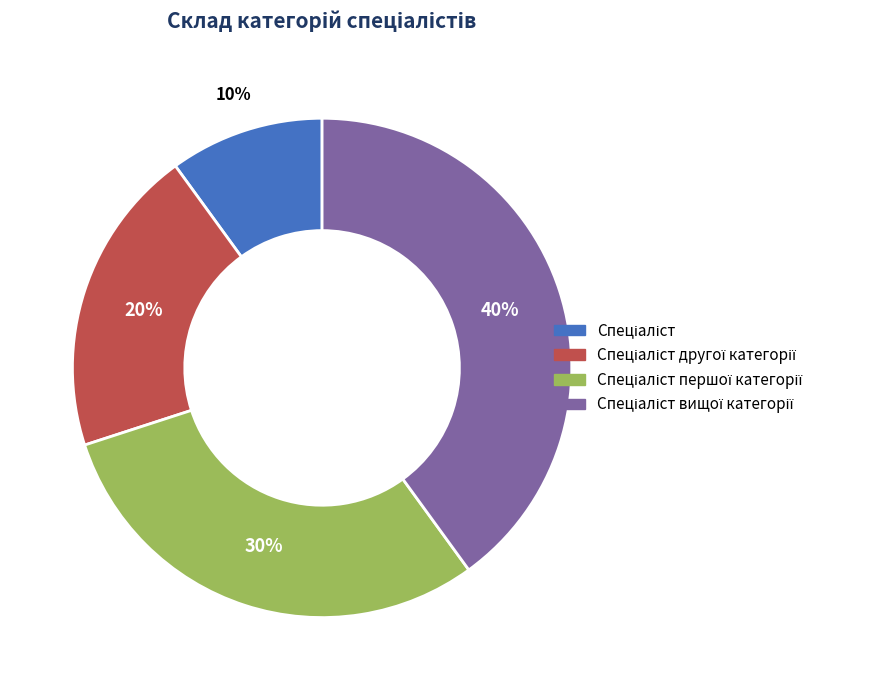

Is there a majority slice in this chart?

No